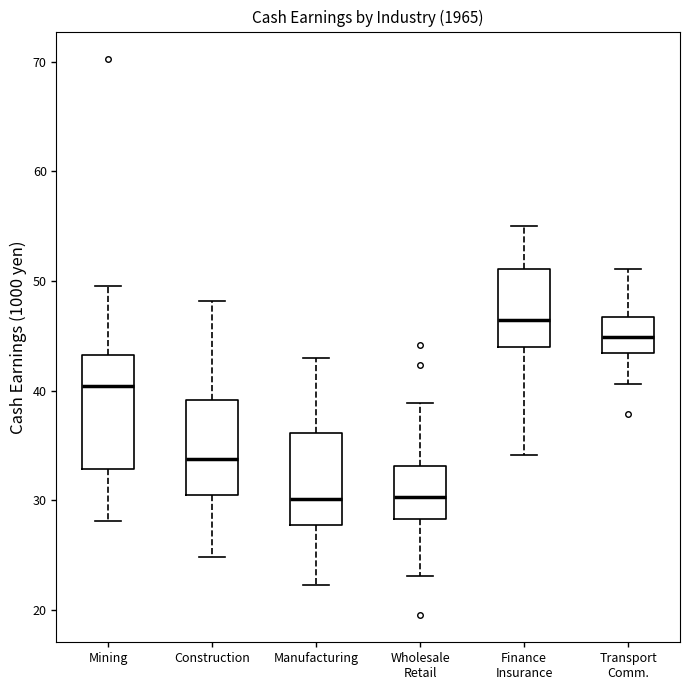

Reading left to right, transcribe this box plot: for each box, give where its median line is, the range the box spans, and where its two whiskers end, as read against the y-axis. The values are not printed on the chart, so give them approximately, as read against the axis.

Mining: median 40, box 33 to 43, whiskers 28 to 50
Construction: median 34, box 30 to 39, whiskers 25 to 48
Manufacturing: median 30, box 28 to 36, whiskers 22 to 43
Wholesale Retail: median 30, box 28 to 33, whiskers 23 to 39
Finance Insurance: median 46, box 44 to 51, whiskers 34 to 55
Transport Comm.: median 45, box 43 to 47, whiskers 41 to 51